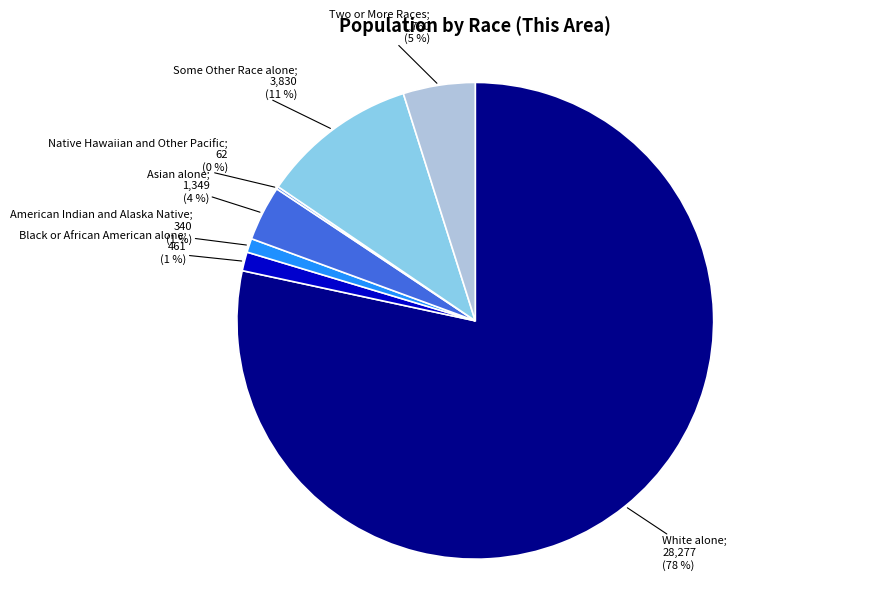

To the nearest percent, what is the difference between the largest and smallest slice percentages?

78%